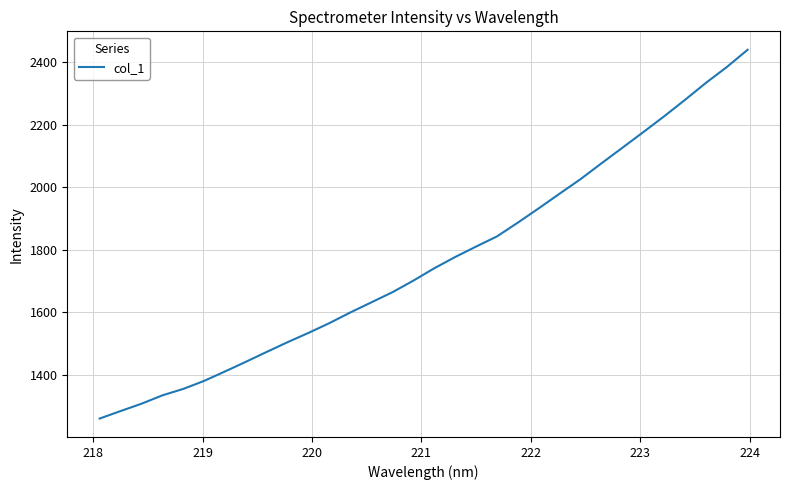

What is the greatest value displayed?

2439.7